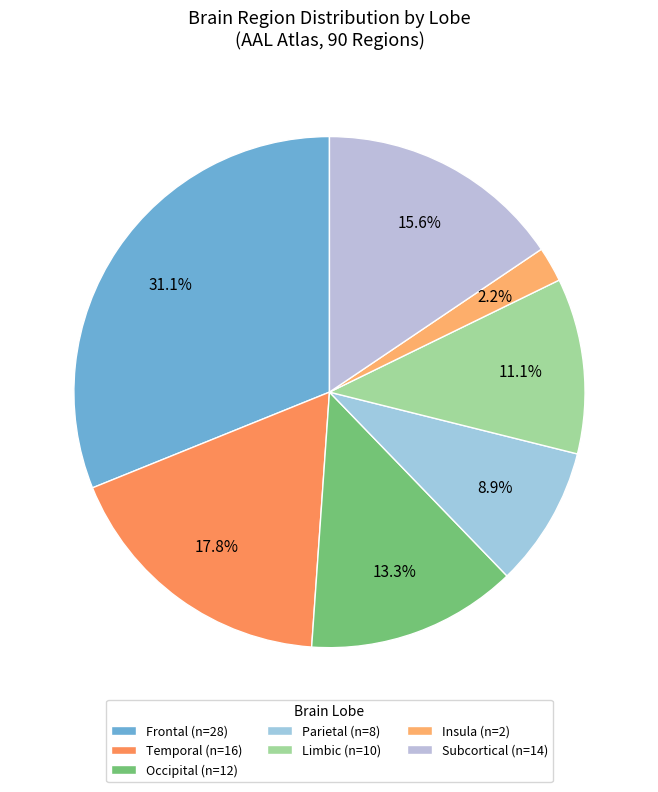

How many segments does this pie chart have?

7